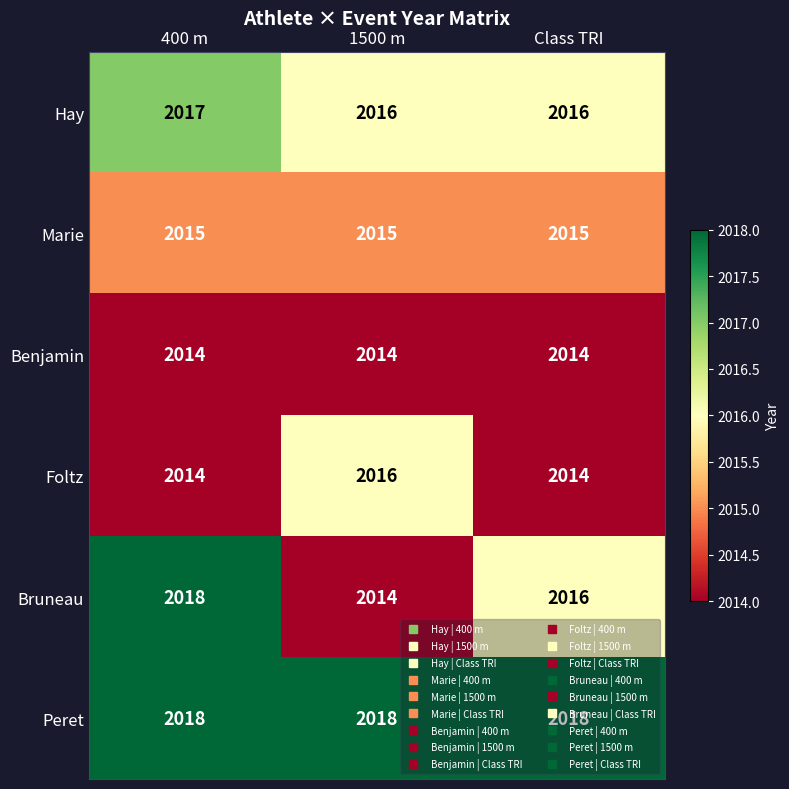

True or false: Peret has a value of 530 at 400 m.

False